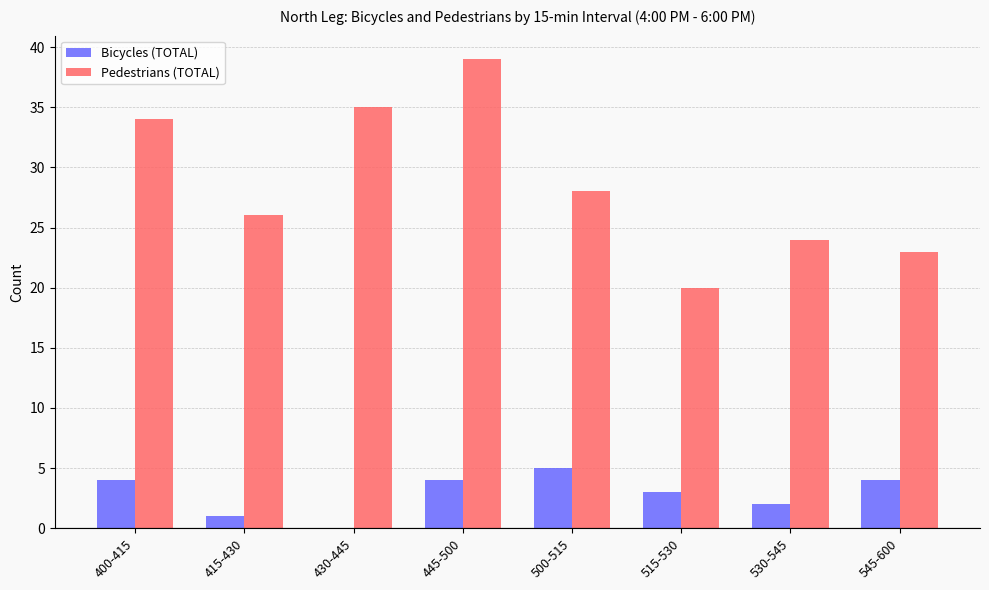

Count the Bicycles (TOTAL) values in the range 2 to 4.

5